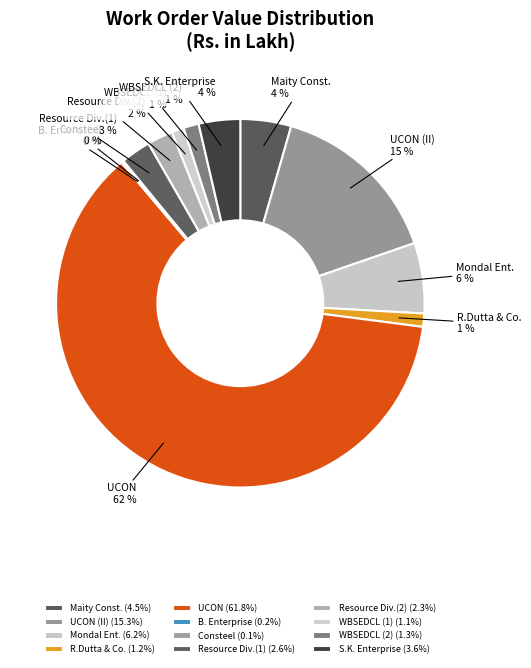

What is the largest slice in the pie chart?

UCON